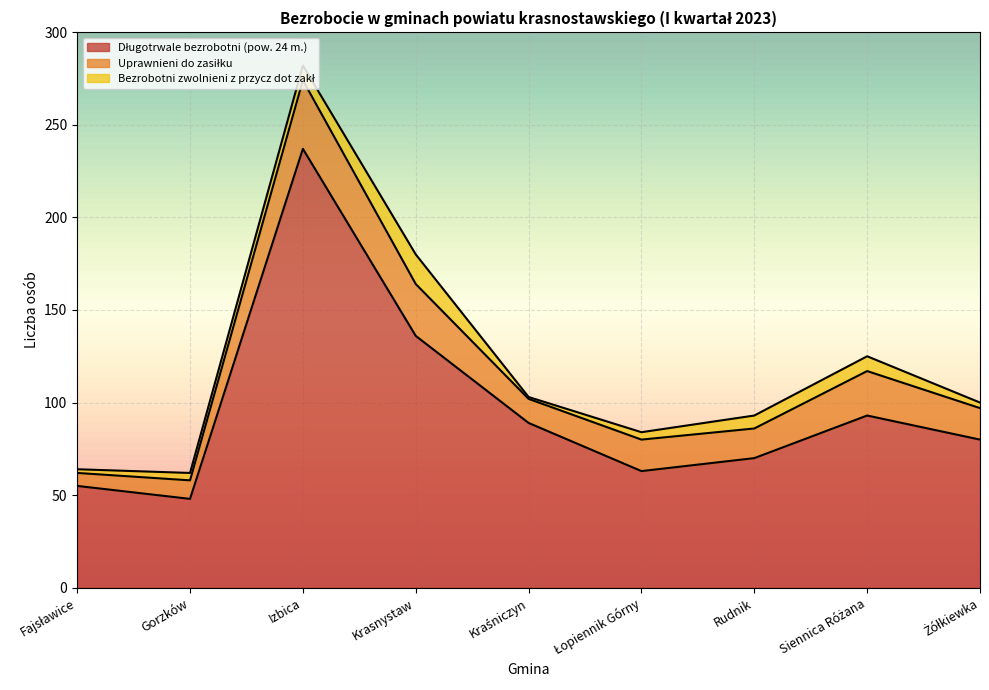

Is it true that Długotrwale bezrobotni (pow. 24 m.) equals 21 at Gorzków?

False